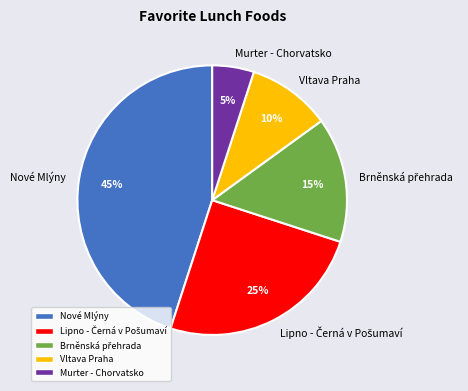

To the nearest percent, what portion does Vltava Praha represent?

10%